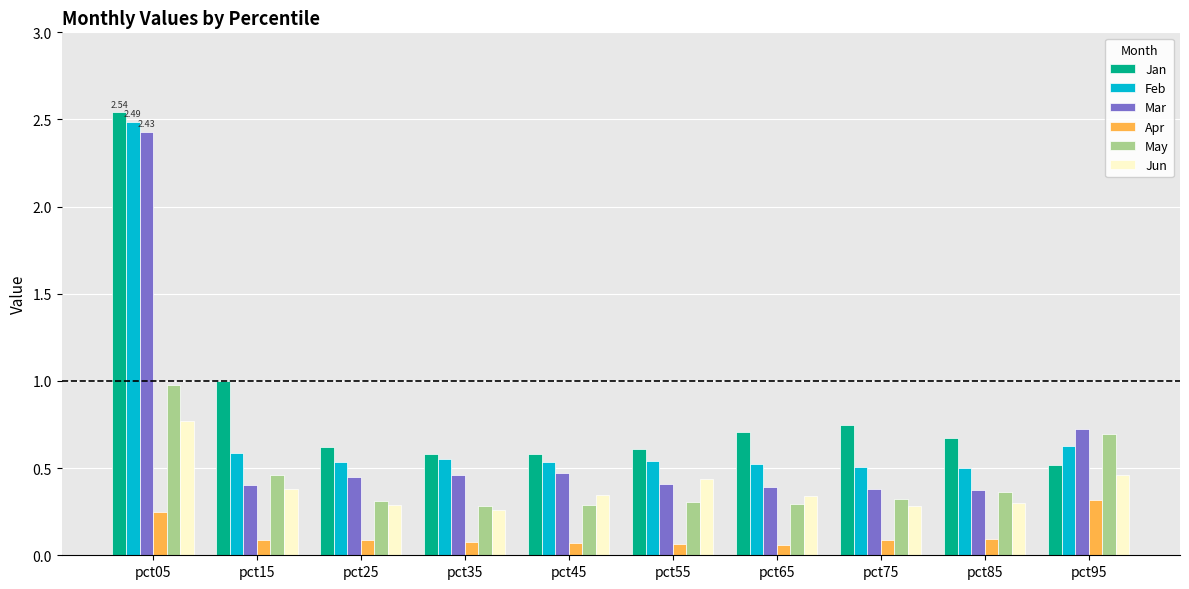

What is the difference between the maximum and minimum values in the Jan series?

2.0